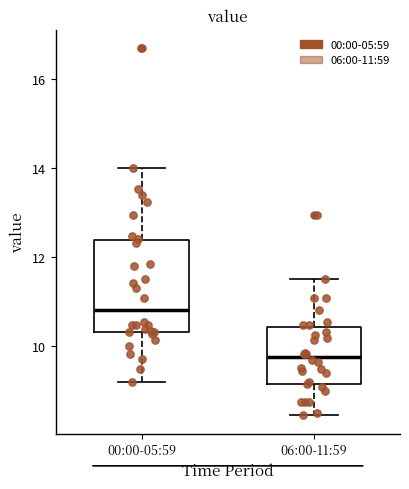

Where is the lower edge of the box for 06:00-11:59 on the y-axis? The values are not printed on the chart, so give them approximately, as read against the axis.

9.2